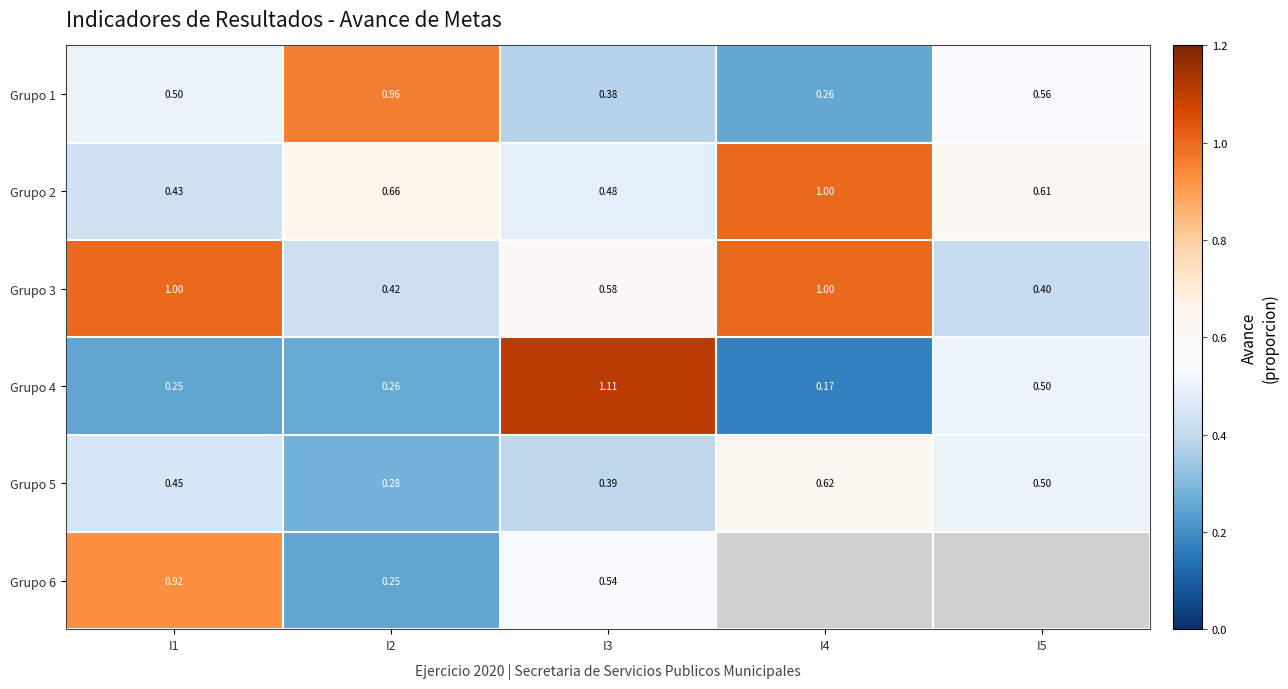

What is the difference between the Grupo 6 values at I2 and I1?

0.7